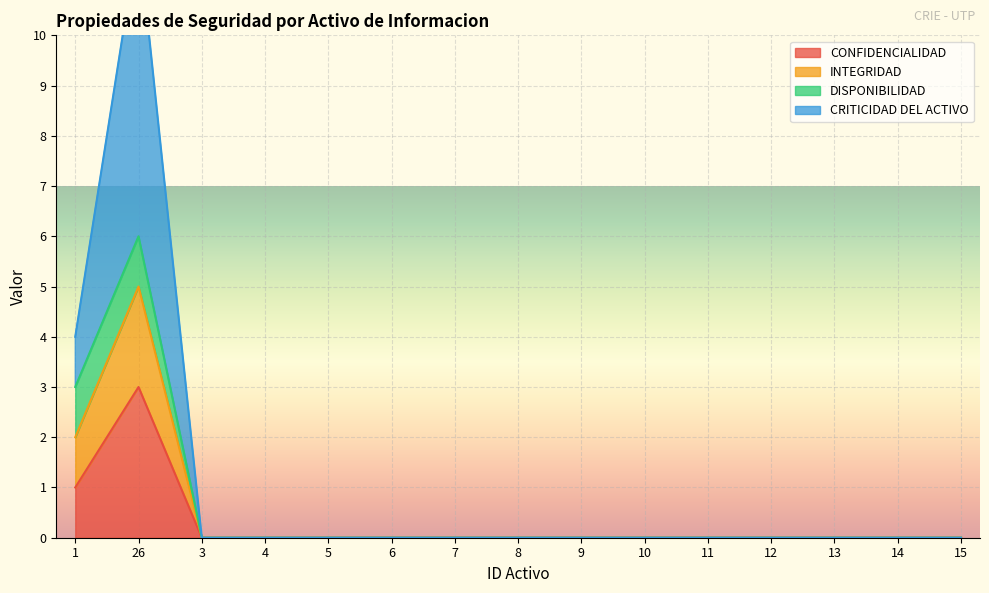

True or false: CRITICIDAD DEL ACTIVO has more than 1 interior local peaks.

False